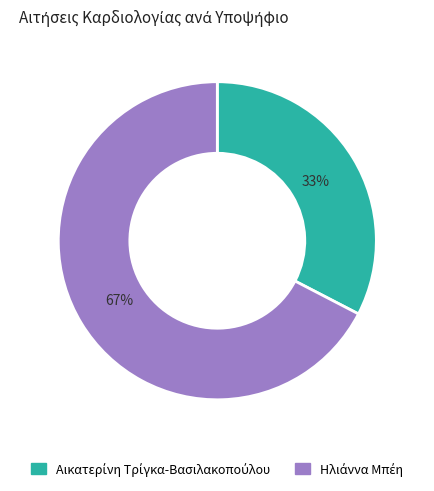

Does any single category account for the majority?

Yes